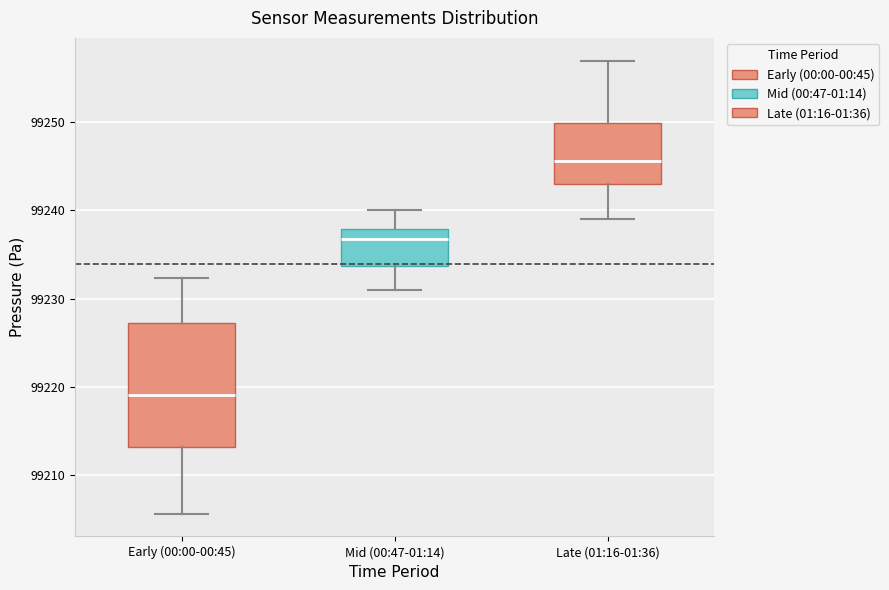

Where does the lower whisker of the box for Late (01:16-01:36) end on the y-axis? The values are not printed on the chart, so give them approximately, as read against the axis.

99239